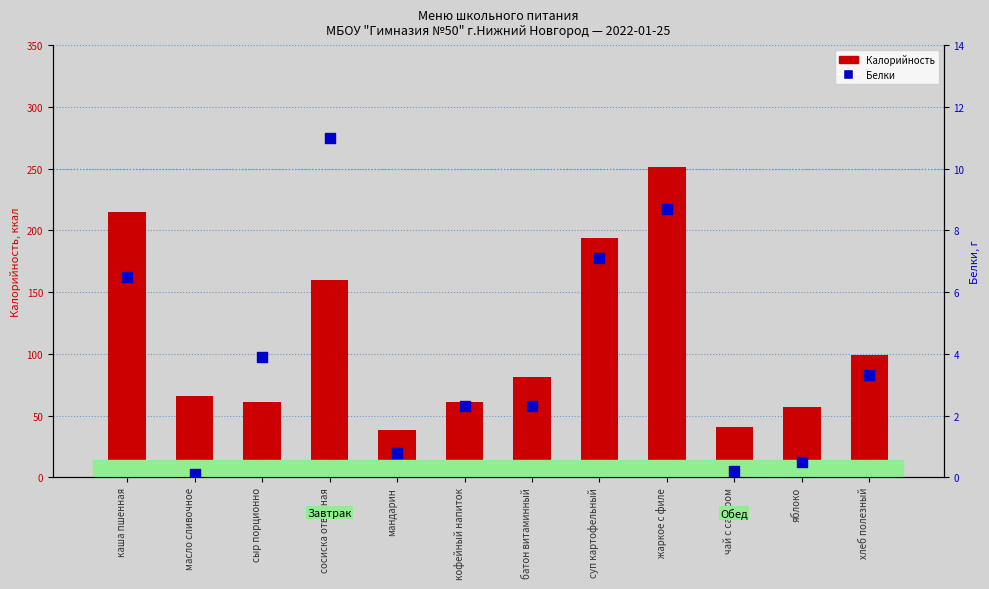

Which series reaches the maximum Y coordinate?

Калорийность